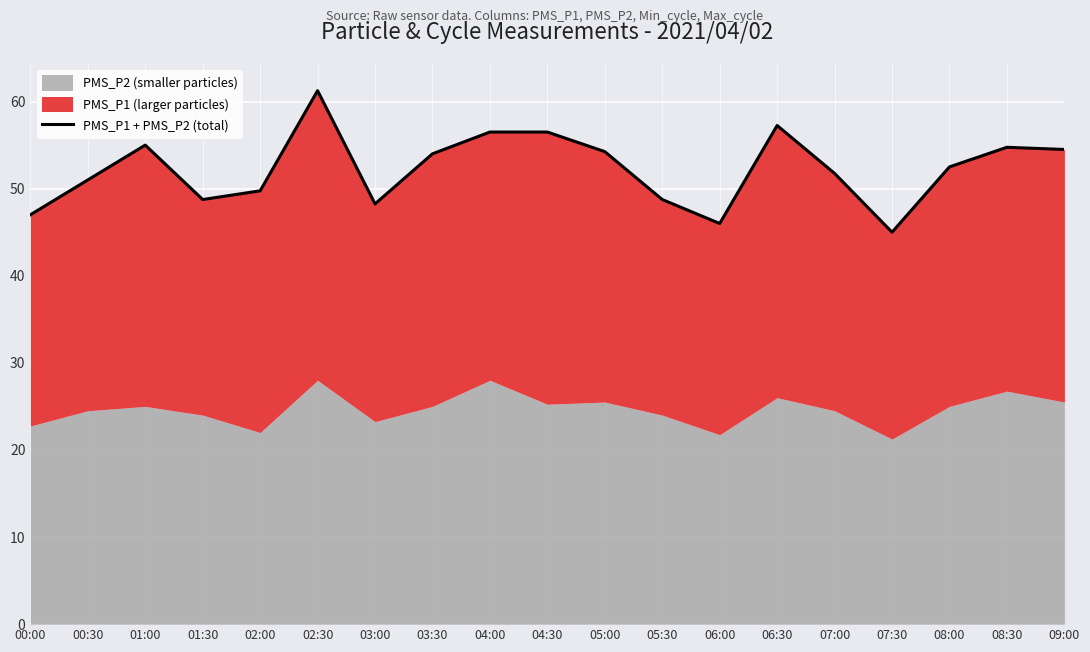

Rank the categories by value from lowest to highest.

07:30, 06:00, 00:00, 03:00, 01:30, 05:30, 02:00, 00:30, 07:00, 08:00, 03:30, 05:00, 09:00, 08:30, 01:00, 04:00, 04:30, 06:30, 02:30